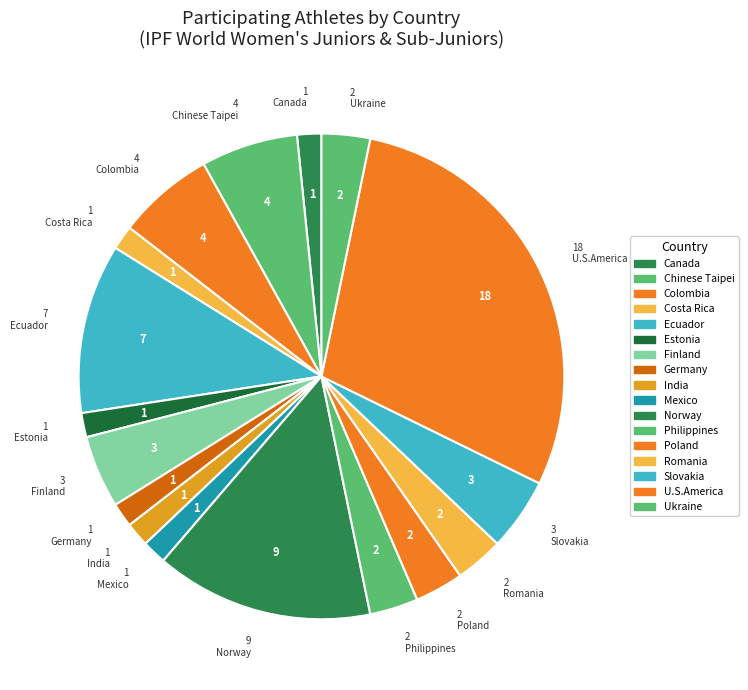

To the nearest percent, what is the average slice percentage?

6%